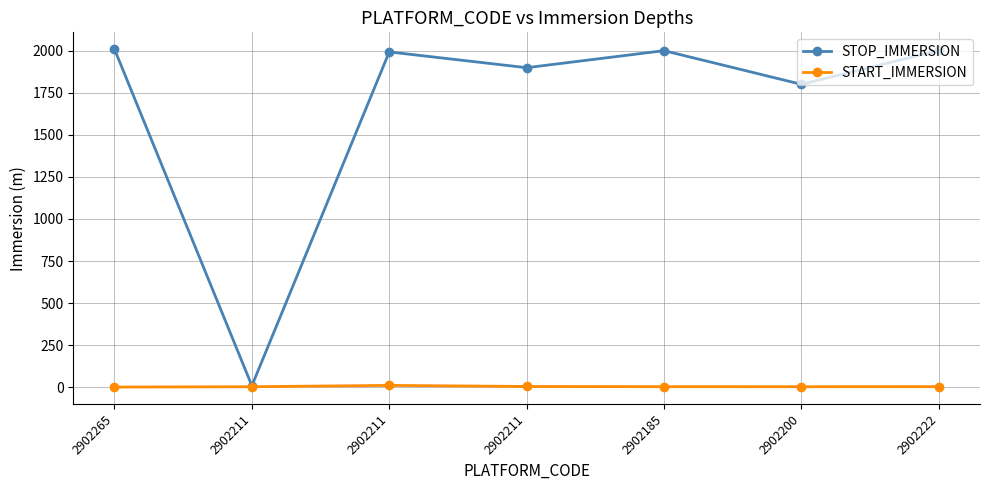

How many lines are shown in the chart?

2